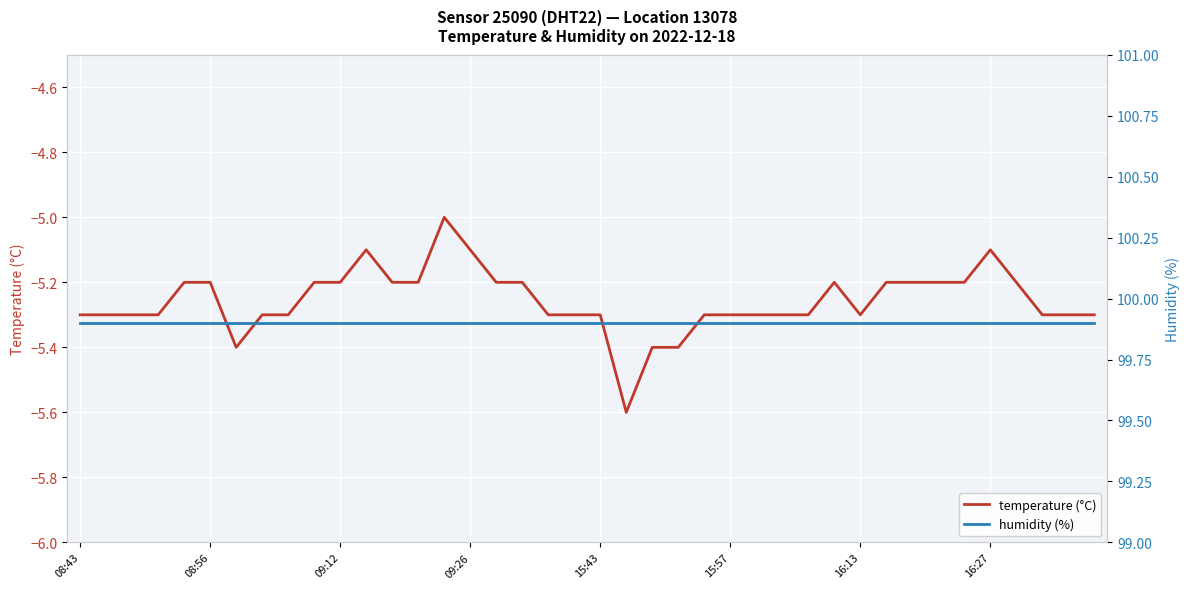

What is the maximum value for temperature (°C)?

-5.0